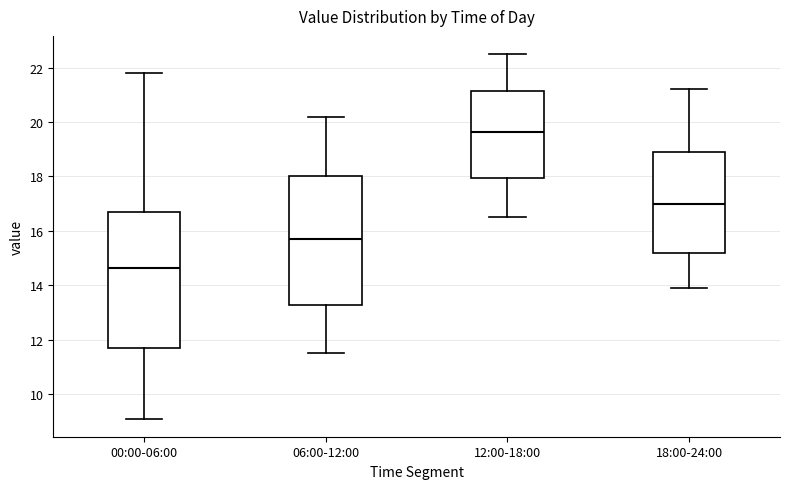

Where does the lower whisker of the box for 00:00-06:00 end on the y-axis? The values are not printed on the chart, so give them approximately, as read against the axis.

9.2